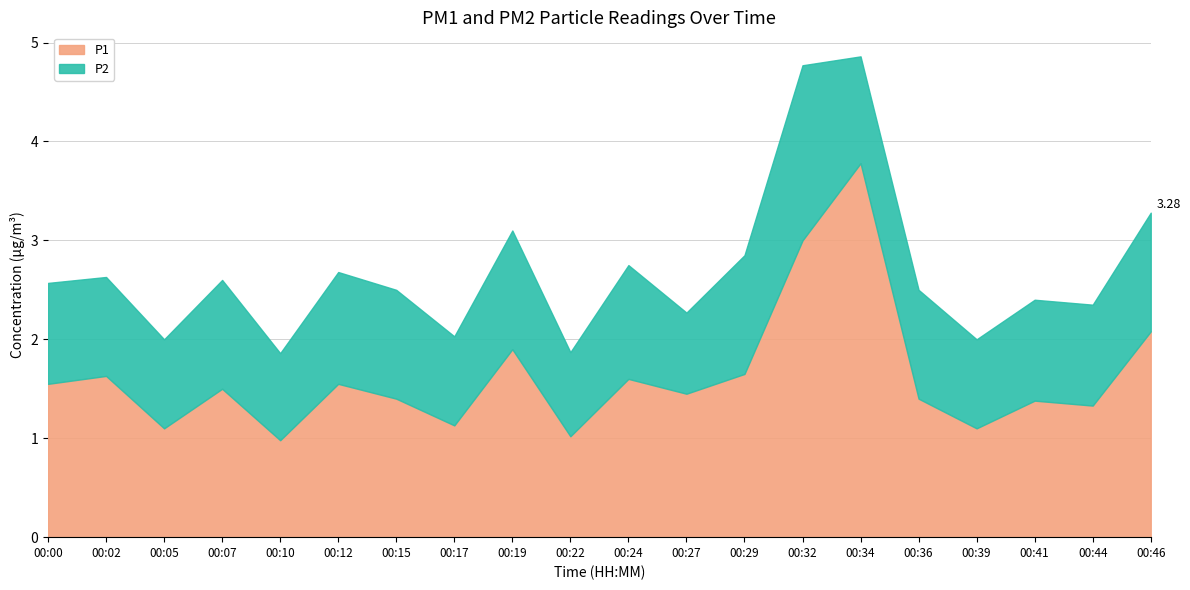

What is the difference between the highest and lowest values at 00:02?

0.6